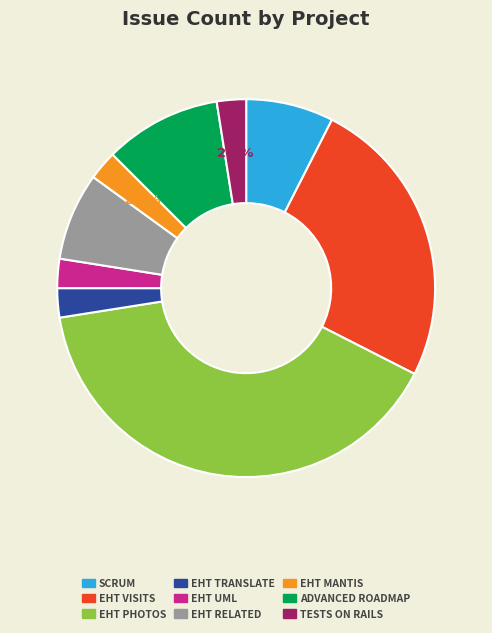

Is there any slice that represents more than half of the pie?

No